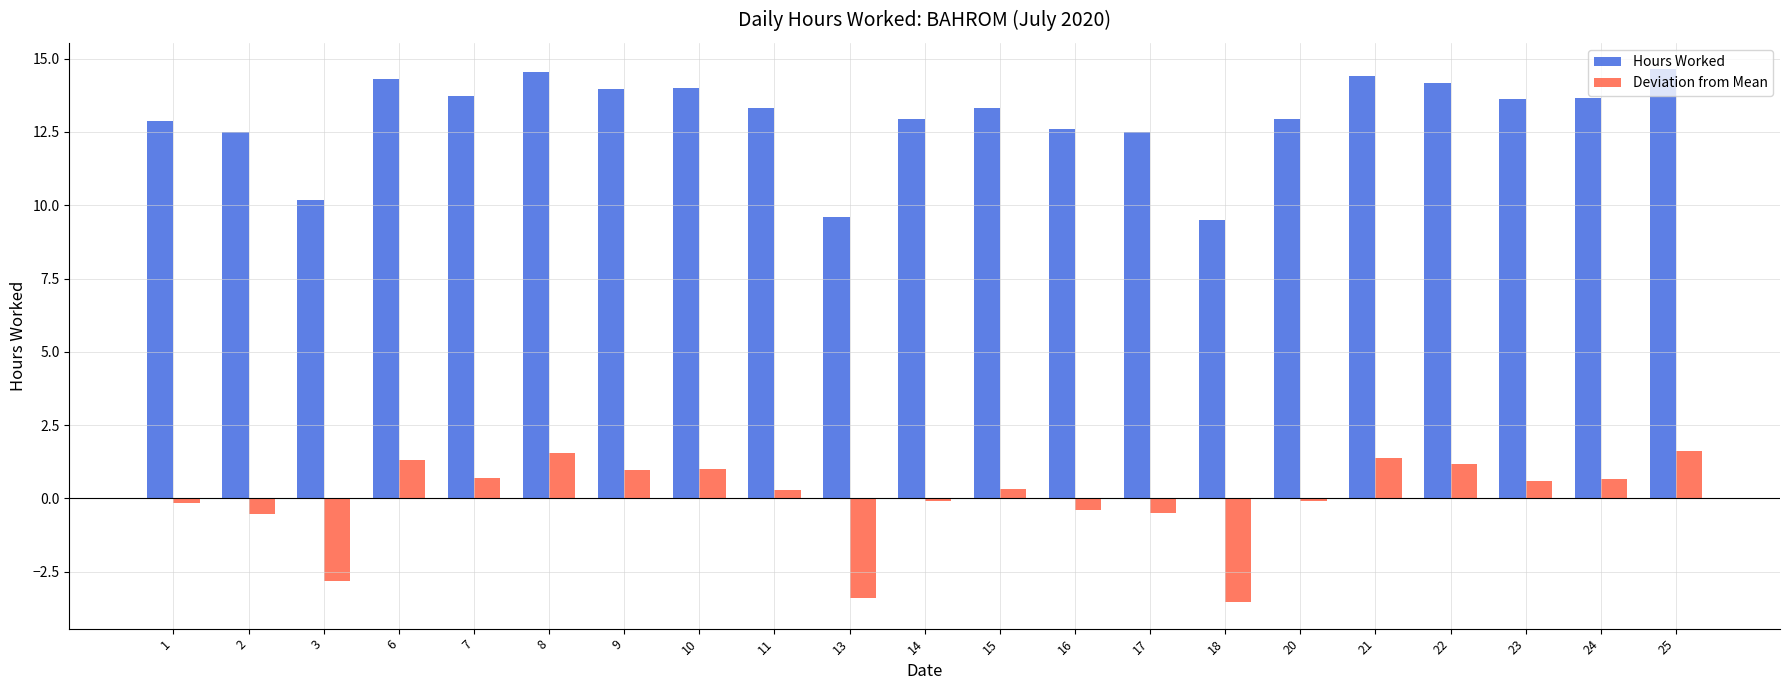

How many distinct data groups are displayed?

2